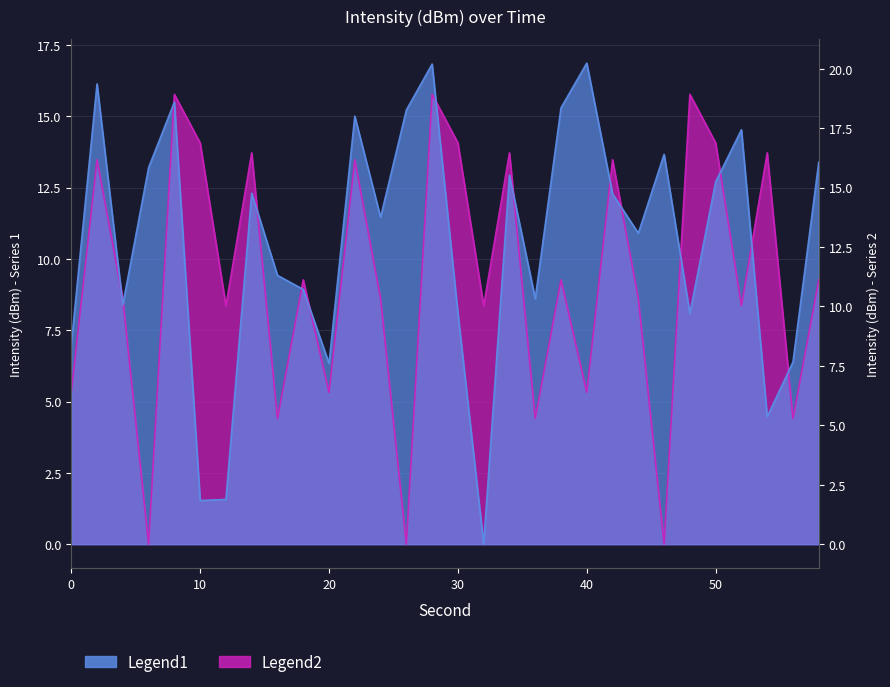

Count the number of categories in the chart.

30